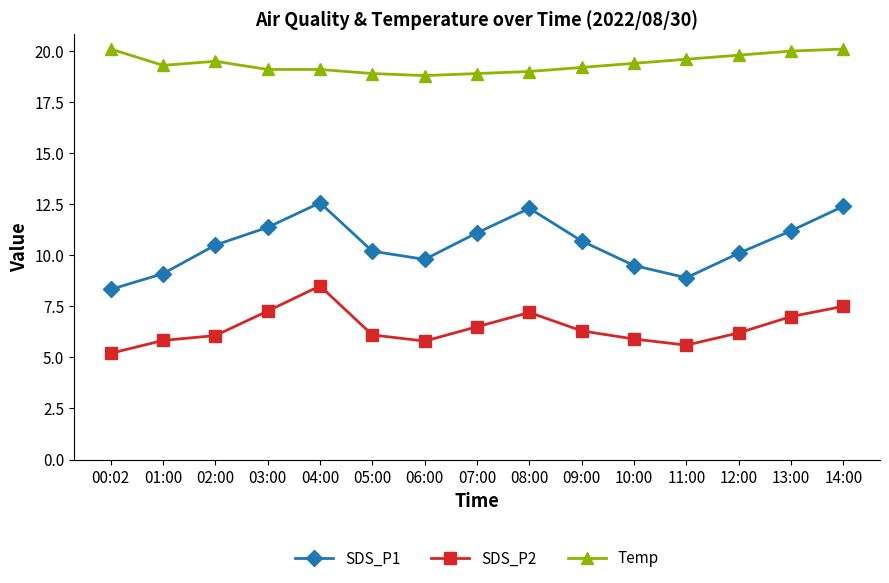

What is the label of the 11th point from the left?

10:00